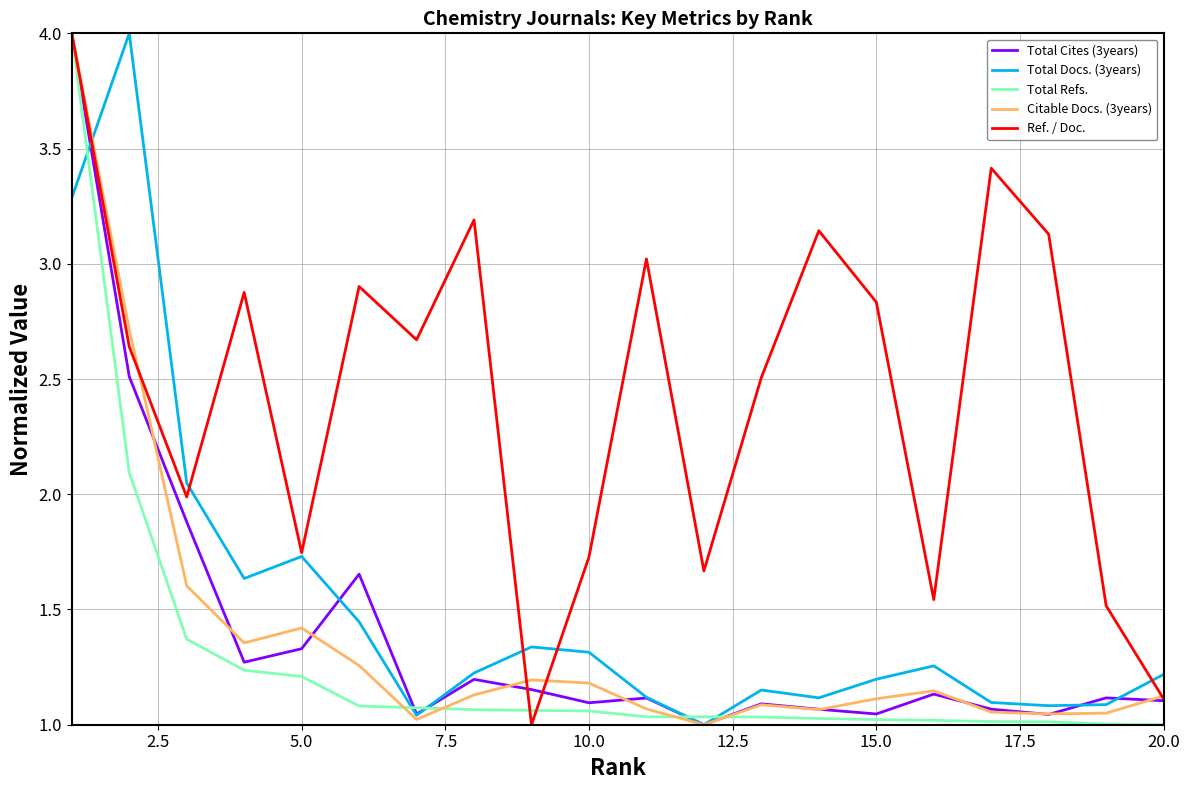

What is the greatest value displayed?

4.0